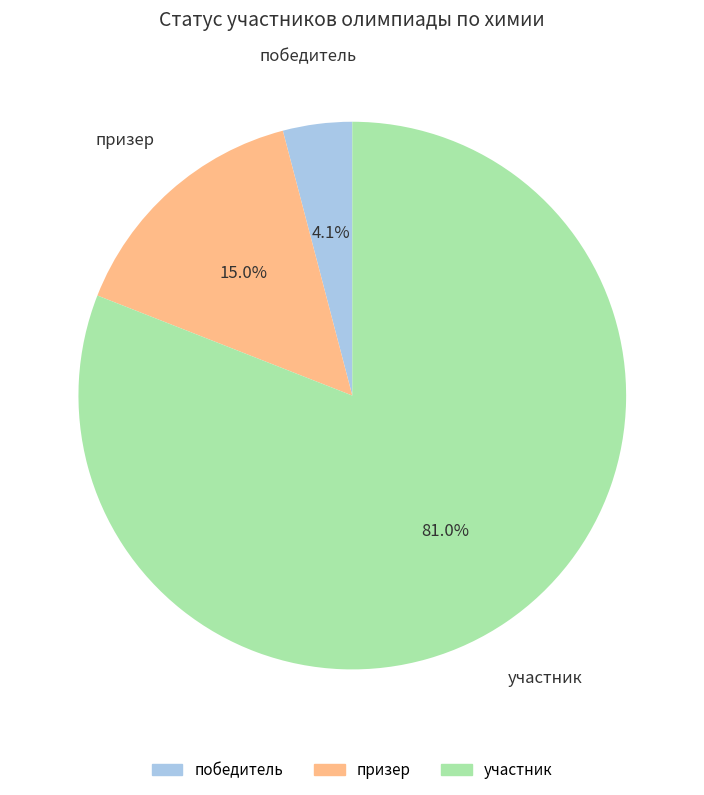

Which slice is the smallest?

победитель